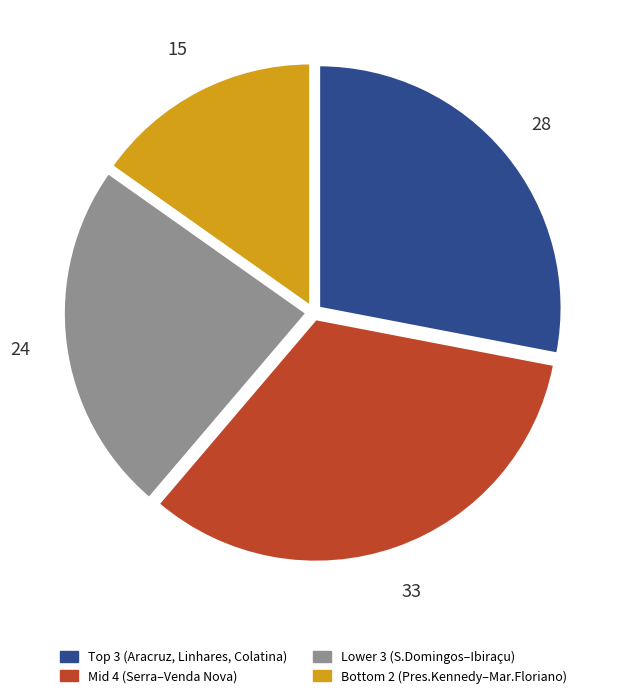

How many segments does this pie chart have?

4